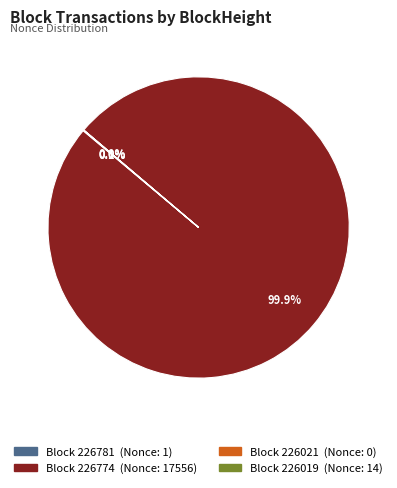

Is there any slice that represents more than half of the pie?

Yes